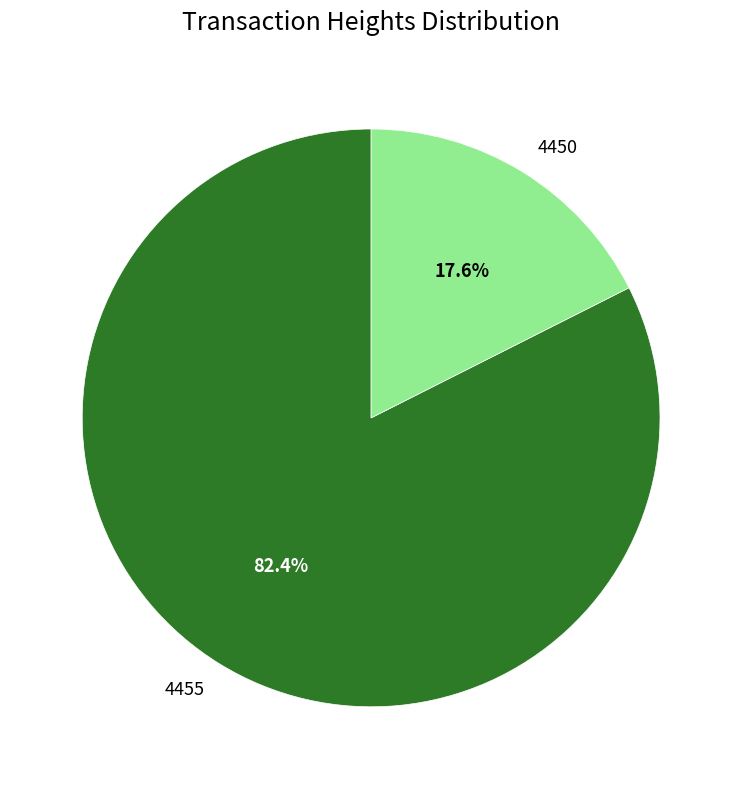

What is the total percentage of 4450 and 4455?

100.0%